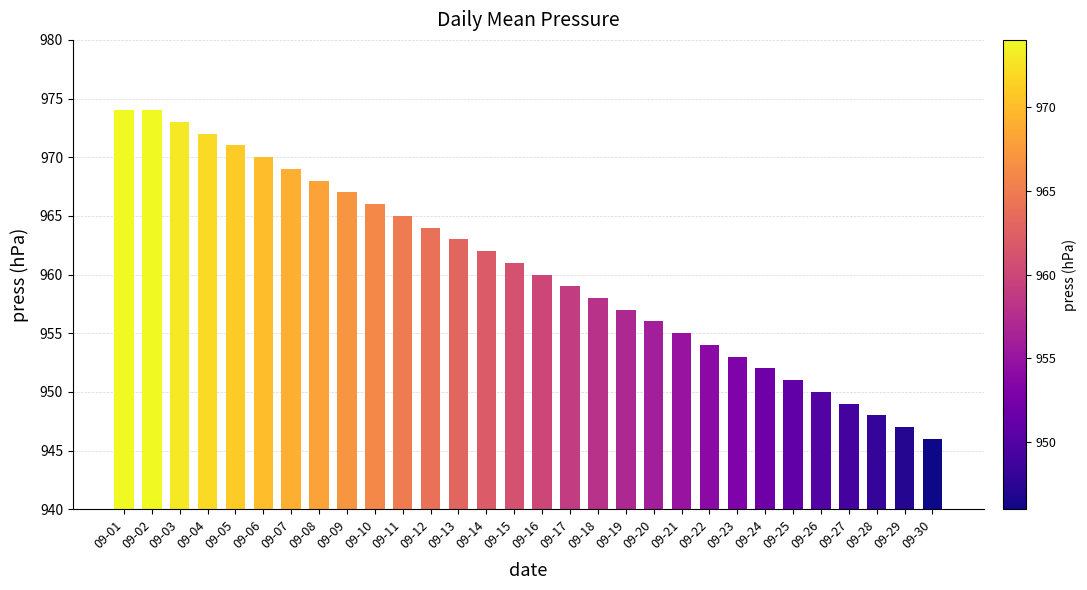

What value does the data have at 09-21, to the nearest 10?

960